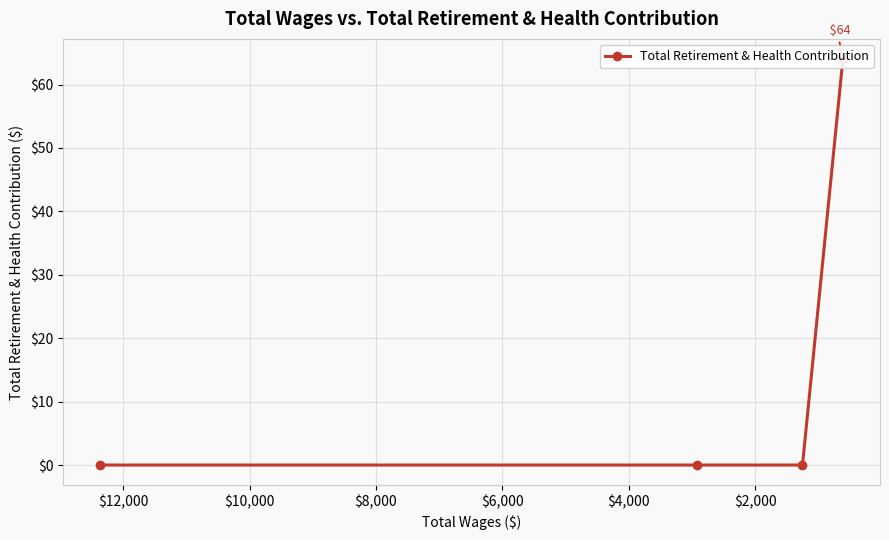

How many positive values are there?

1